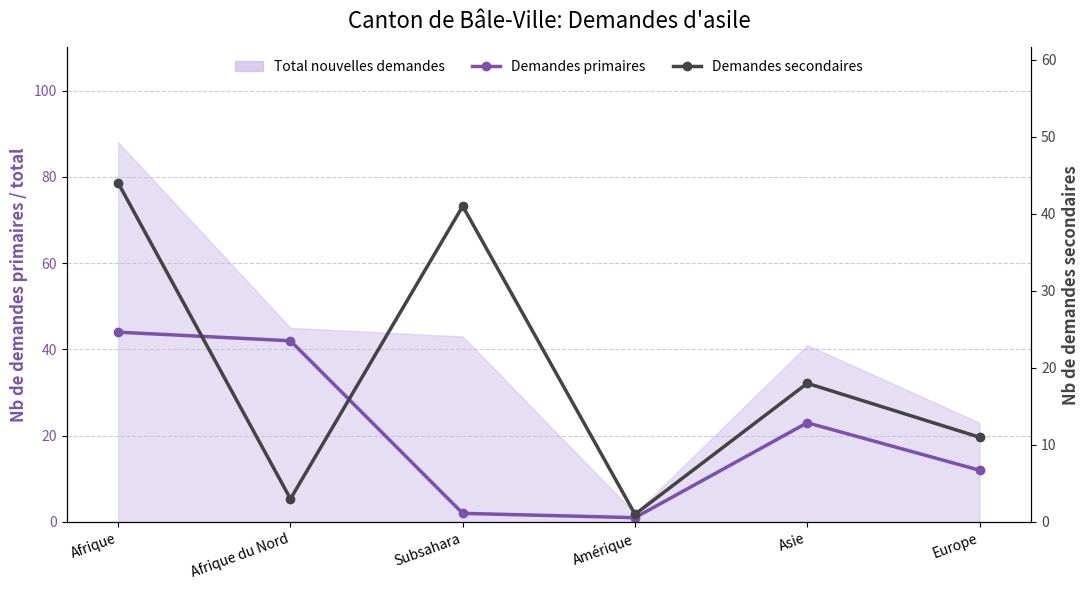

What is the minimum value shown in the chart?

1